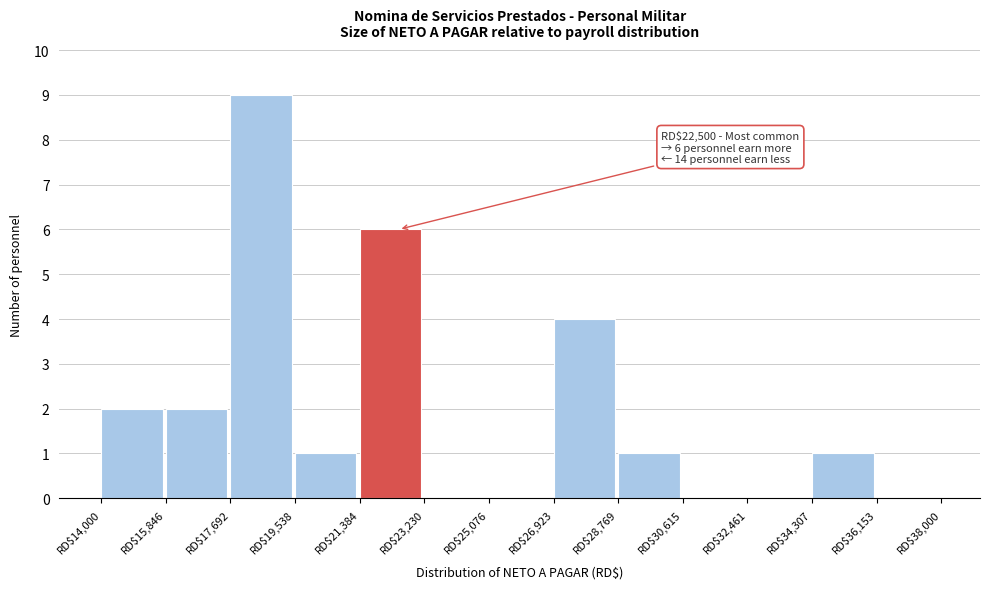

Which range on the x-axis has the tallest bar?

17600 to 19600